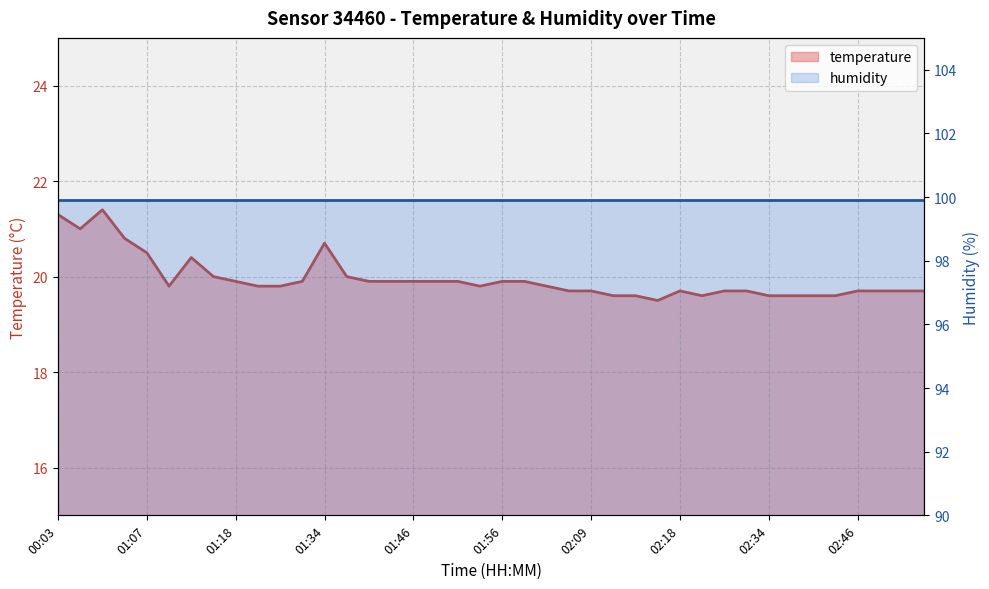

The humidity series shows 99.9 at 29. True or false?

True